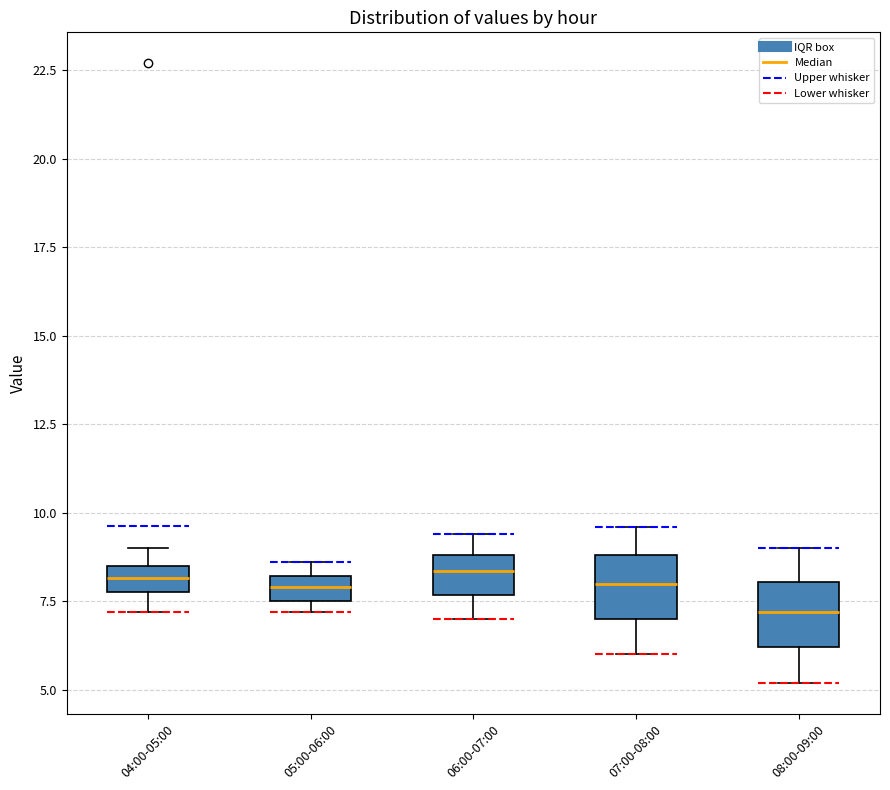

Which box's median line is the lowest?

08:00-09:00